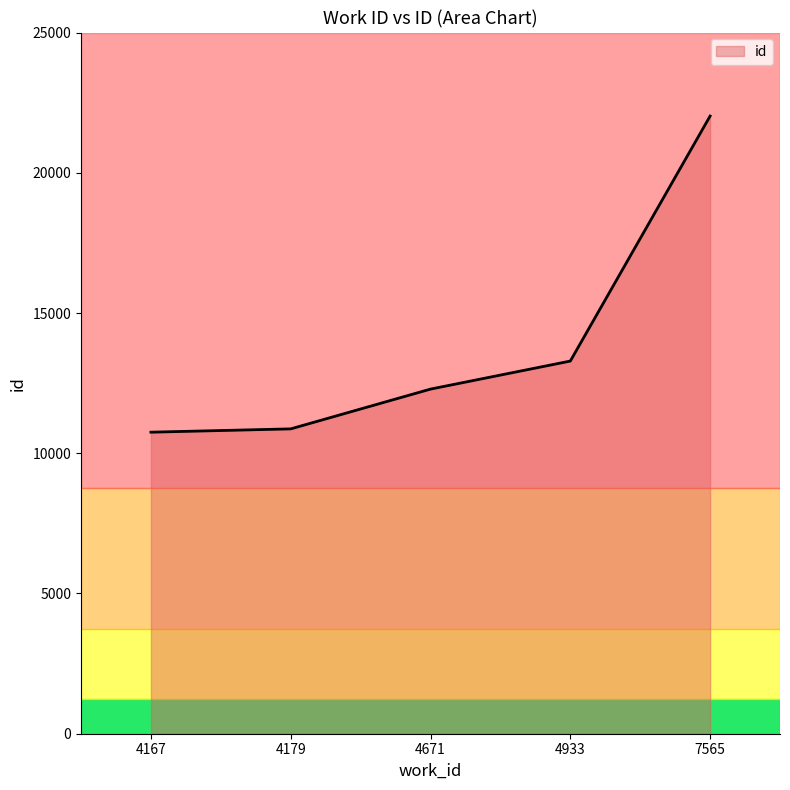

What is the sum of all values?

69217